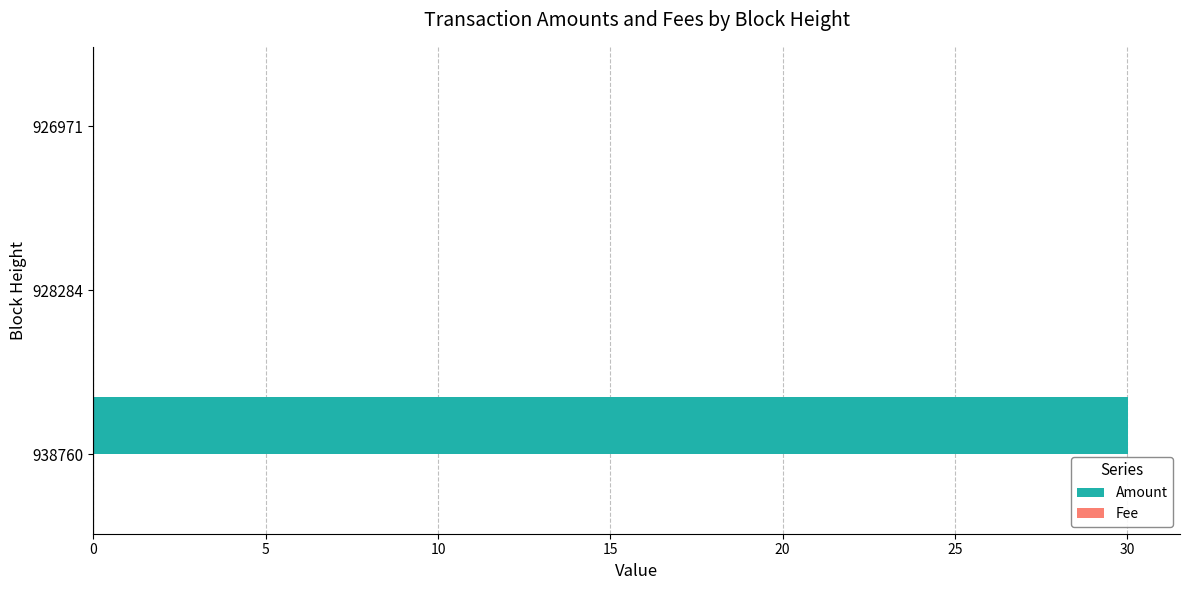

What is the sum of all Amount values?

30.0